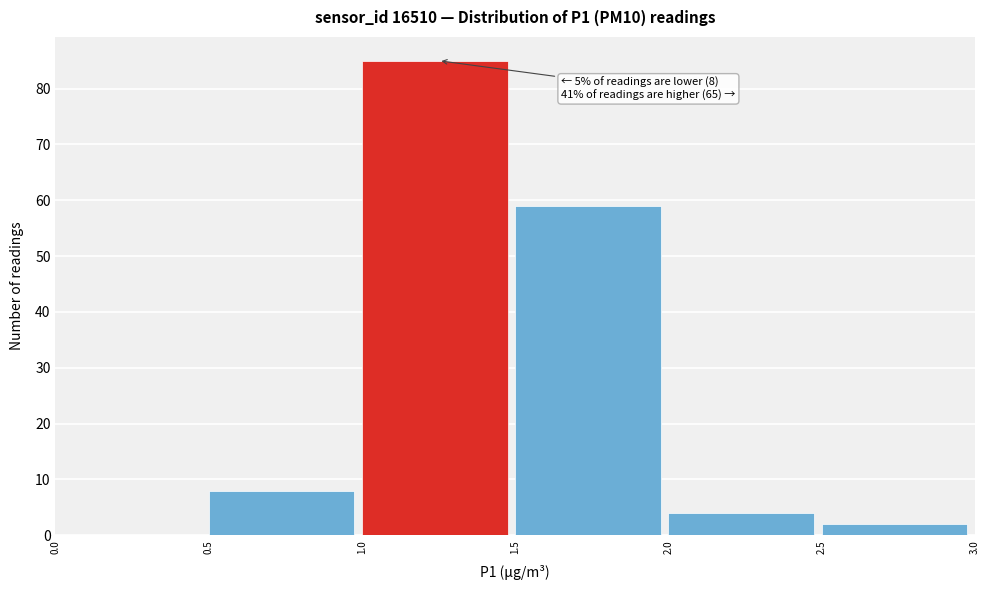

Which range on the x-axis has the tallest bar?

1.0 to 1.5